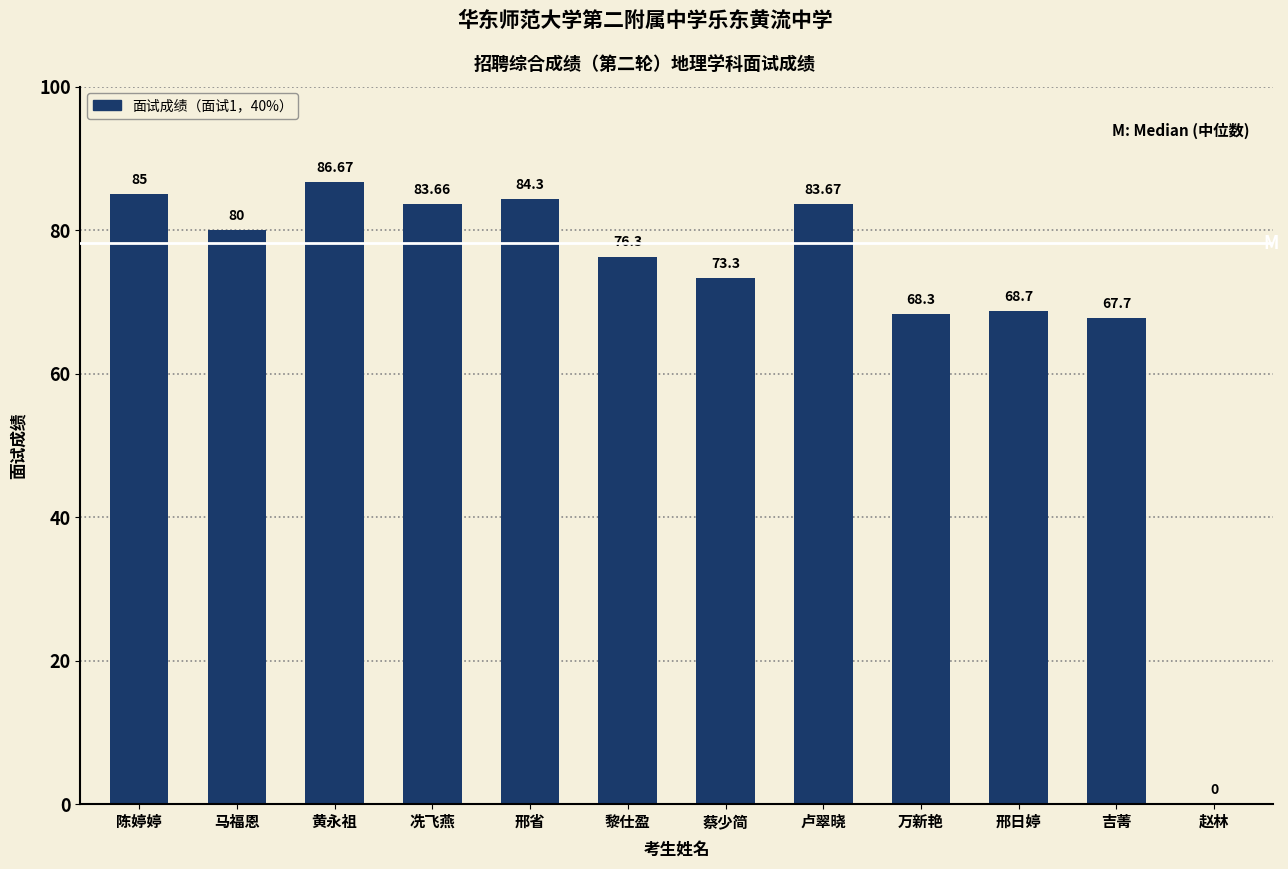

Reading left to right, transcribe all the data shown in this chart.

陈婷婷=85.0	马福恩=80.0	黄永祖=86.7	冼飞燕=83.7	邢省=84.3	黎仕盈=76.3	蔡少简=73.3	卢翠晓=83.7	万新艳=68.3	邢日婷=68.7	吉菁=67.7	赵林=0.0